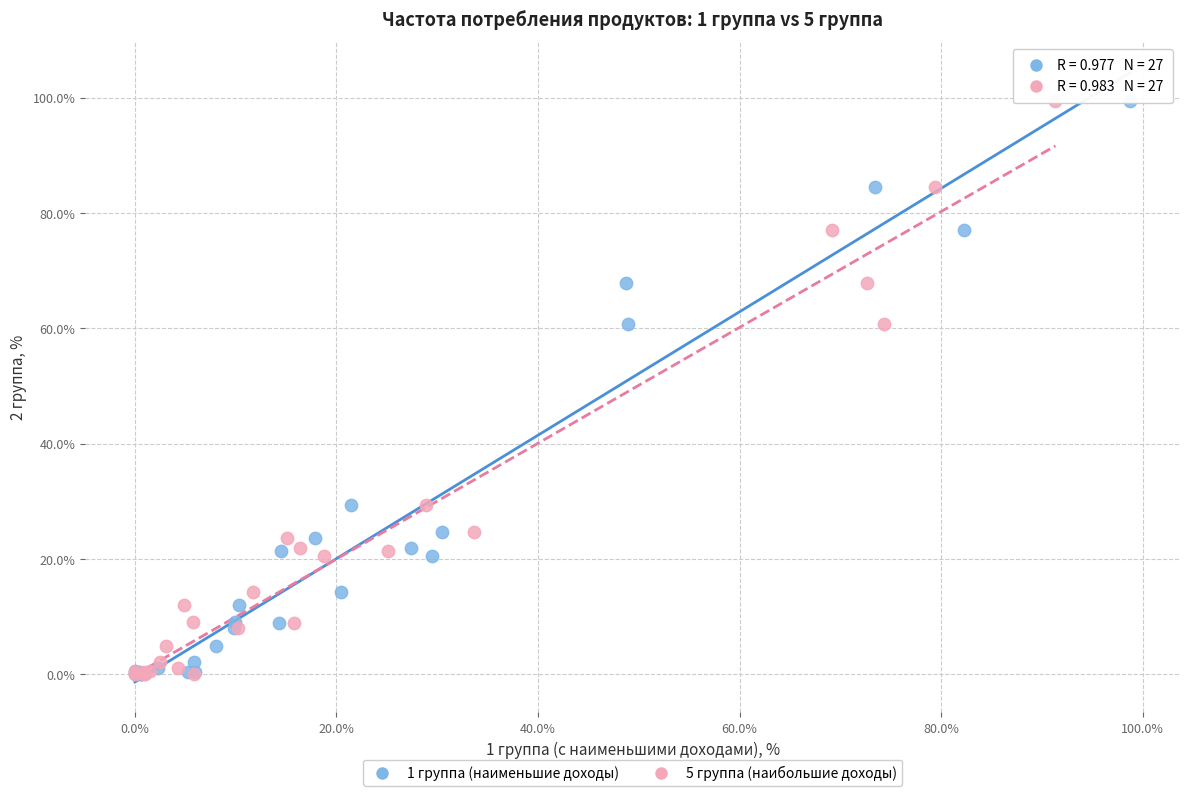

What are all the series names shown in the legend?

1 группа (наименьшие доходы), 5 группа (наибольшие доходы)